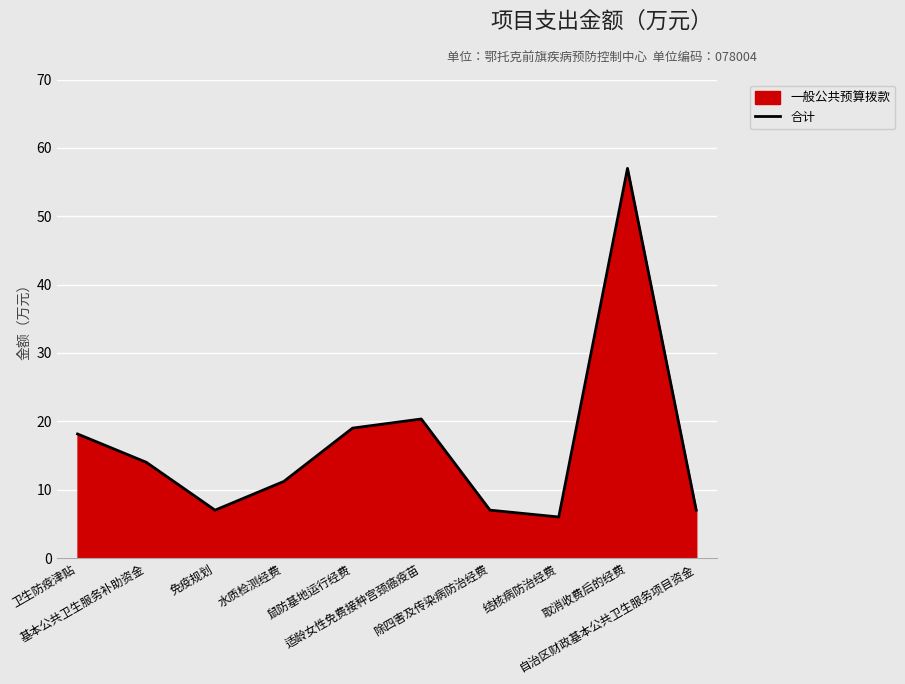

What is the greatest value displayed?

57.0